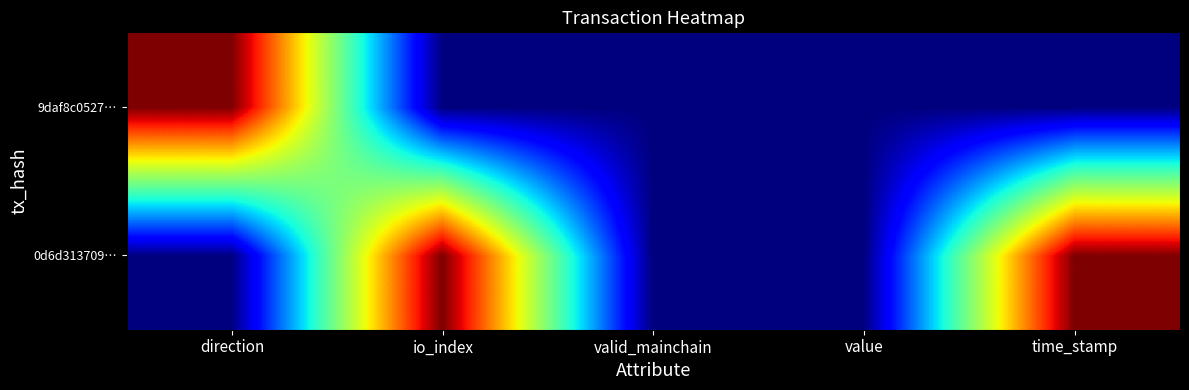

How many distinct data groups are displayed?

2